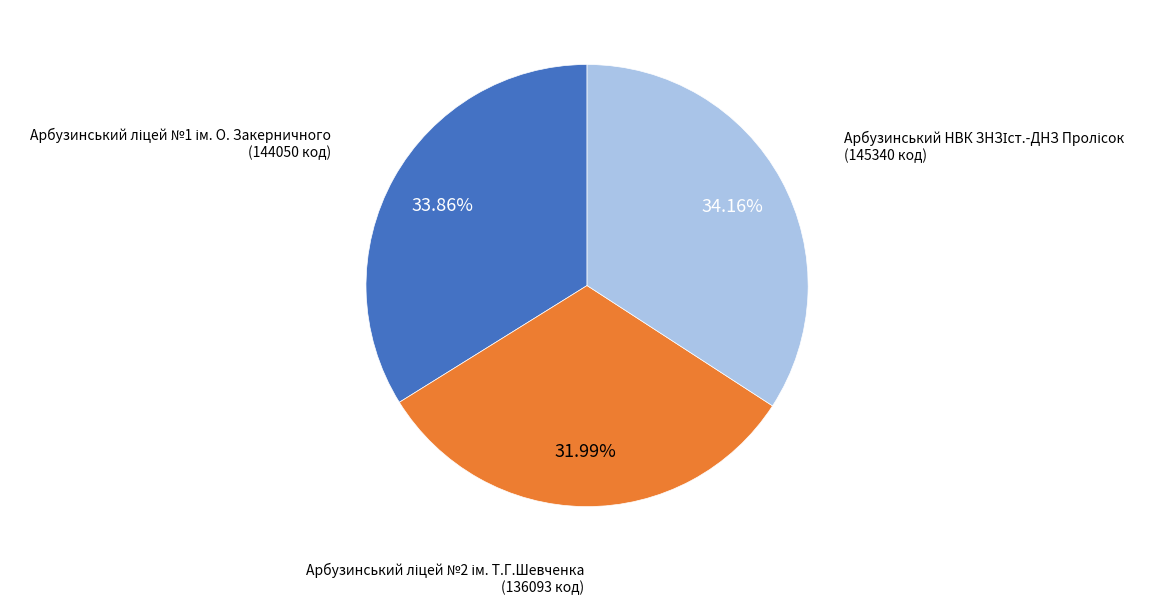

Is there any slice that represents more than half of the pie?

No